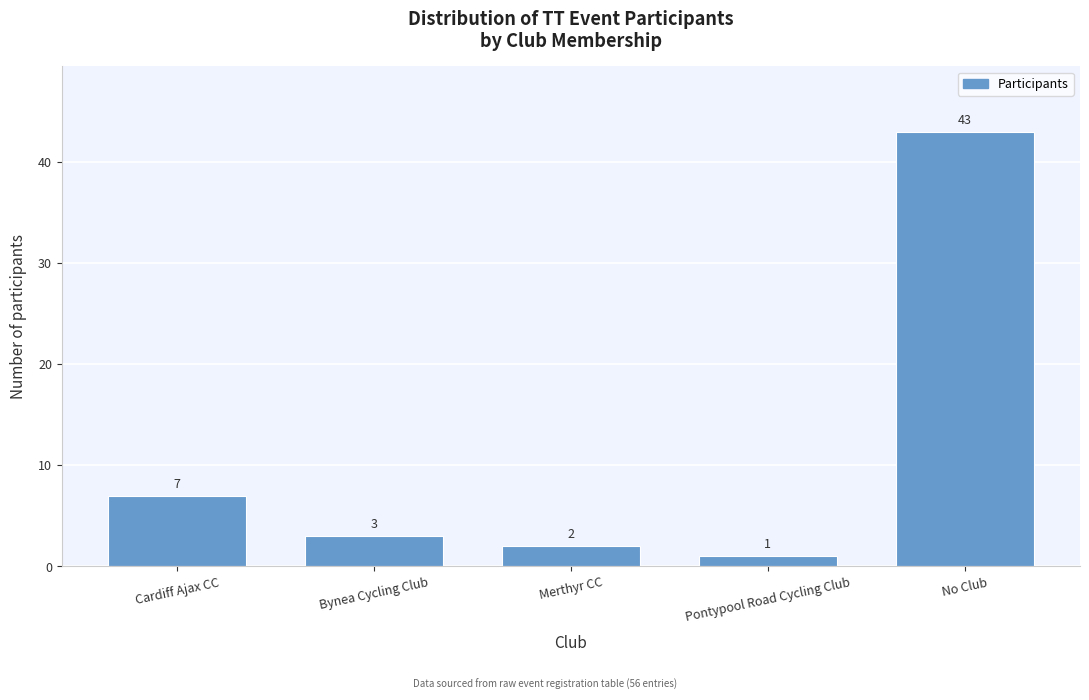

Reading right to left, extract all data points from this chart.

43	1	2	3	7